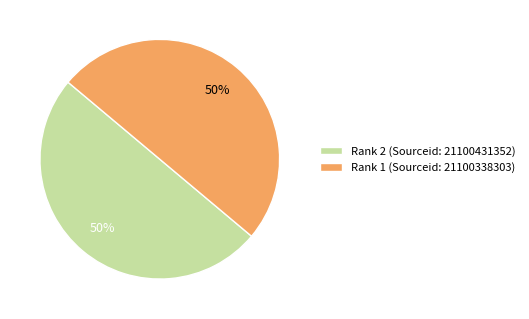

To the nearest percent, what percentage of the pie is Rank 2?

50%